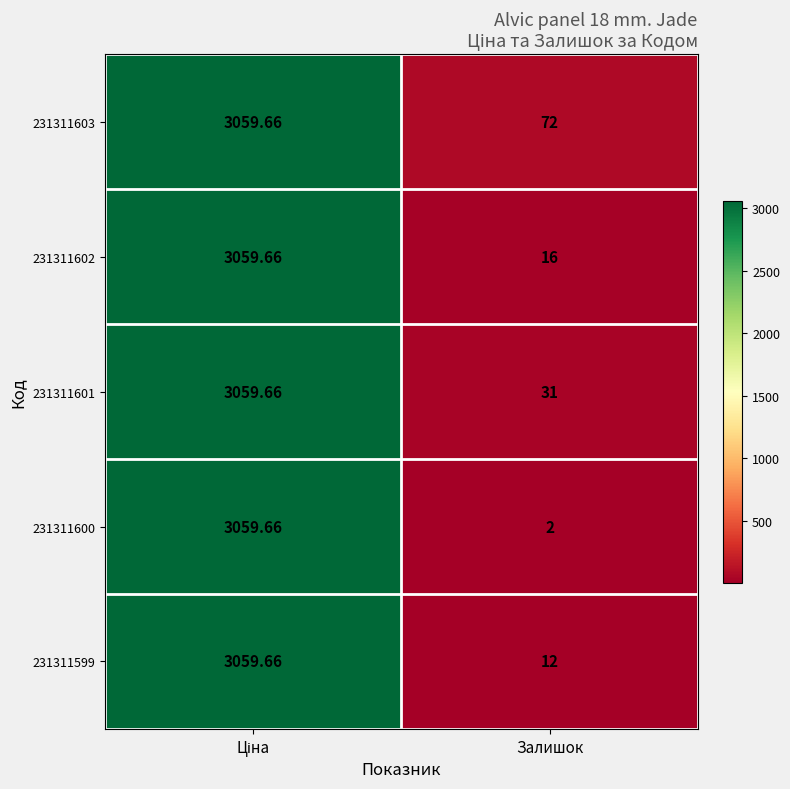

Is the value of 231311603 at Залишок greater than the value of 231311601 at Залишок?

Yes